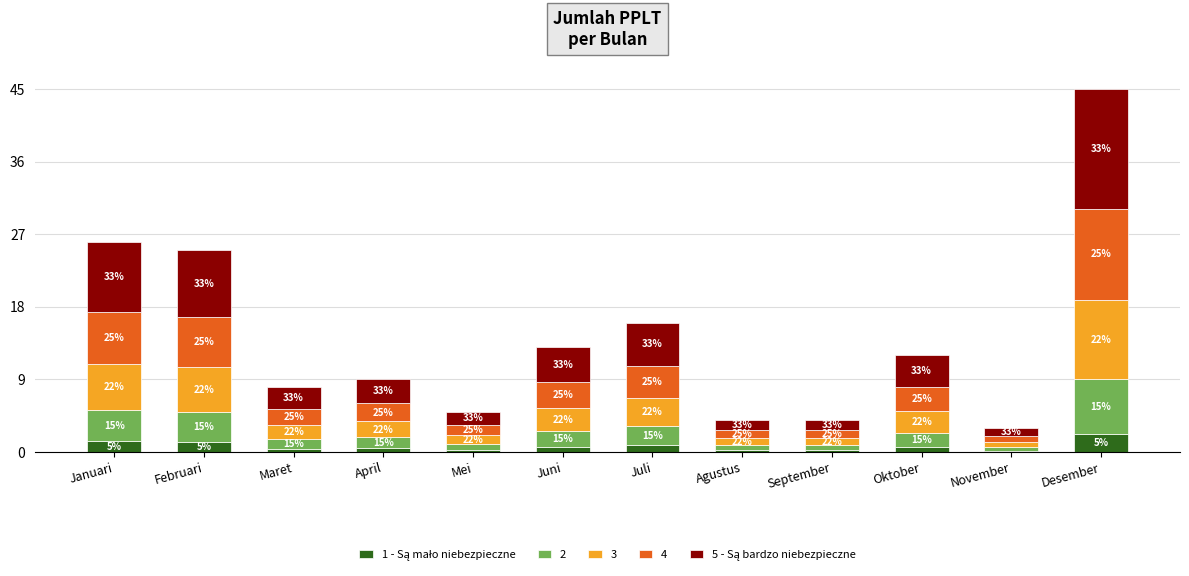

What is the difference between the 5 - Są bardzo niebezpieczne values at Agustus and November?

0.3